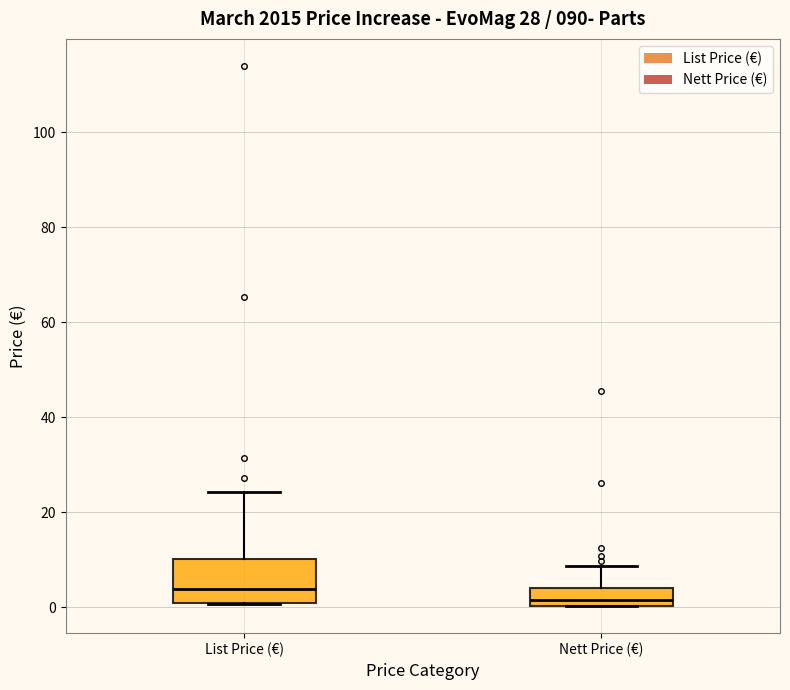

Which box has the highest median line?

List Price (€)